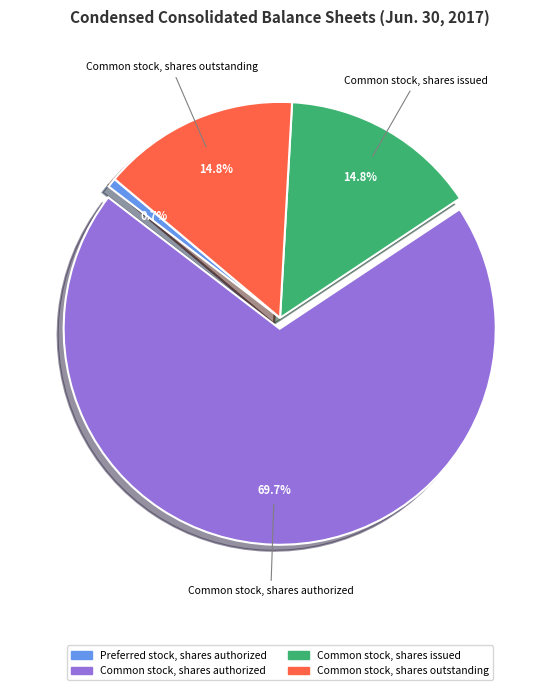

What percentage is NOT represented by Common stock, shares outstanding?

85.2%